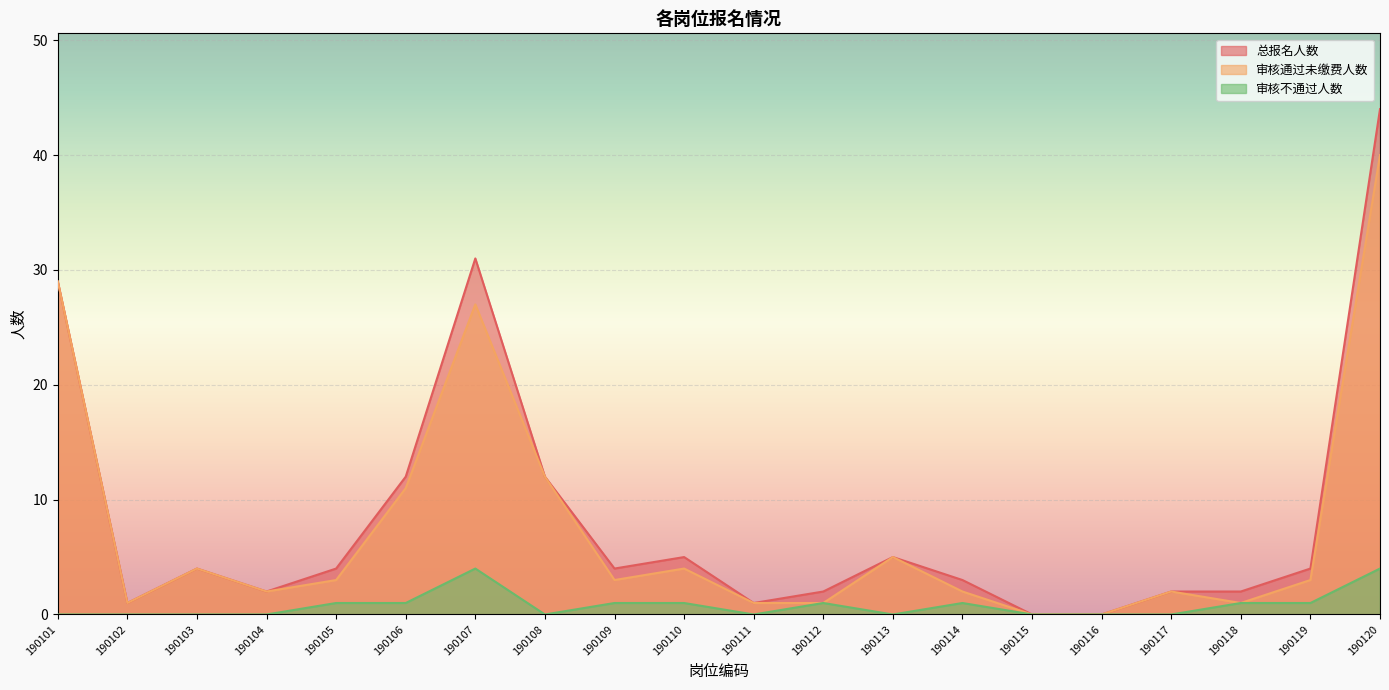

What is the value of the 审核通过未缴费人数 point at the 11th from the left?

1